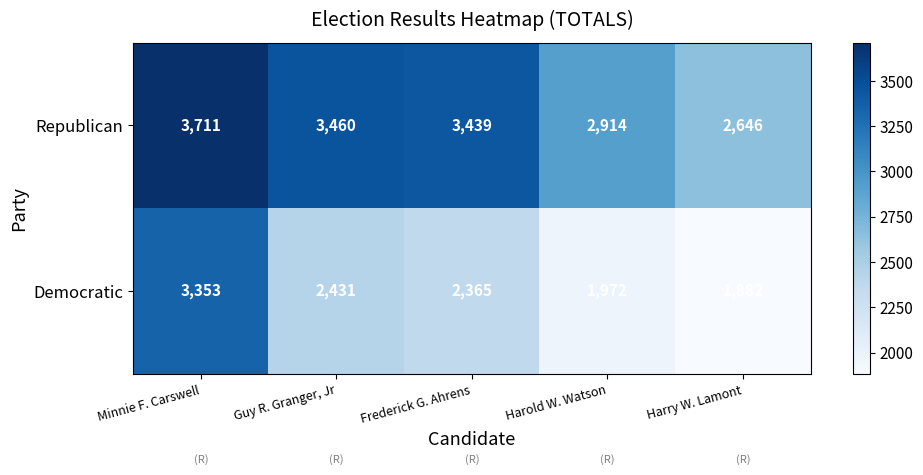

Which label corresponds to the smallest value in the chart?

Harry W. Lamont